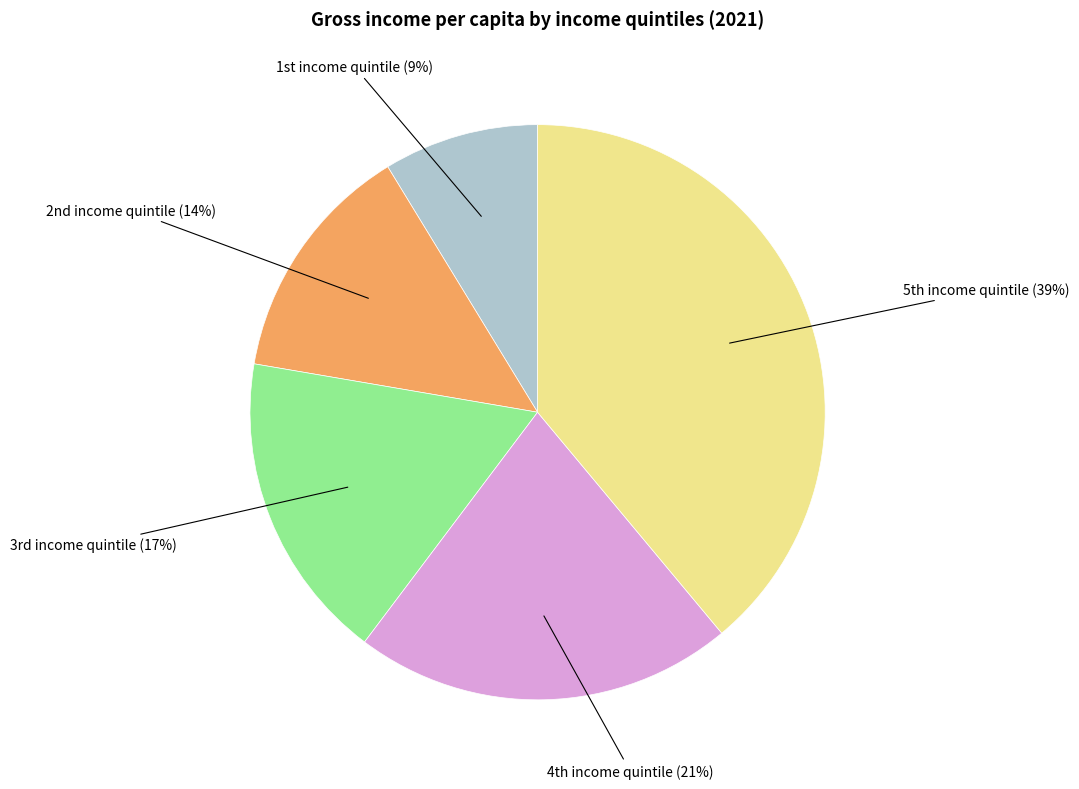

How many segments does this pie chart have?

5